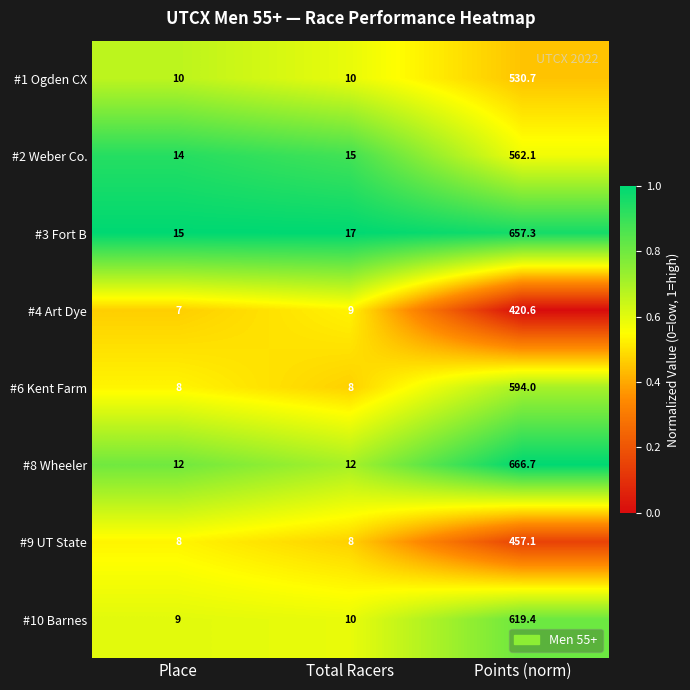

What value does the #6 Kent Farm series have at Place?

8.0